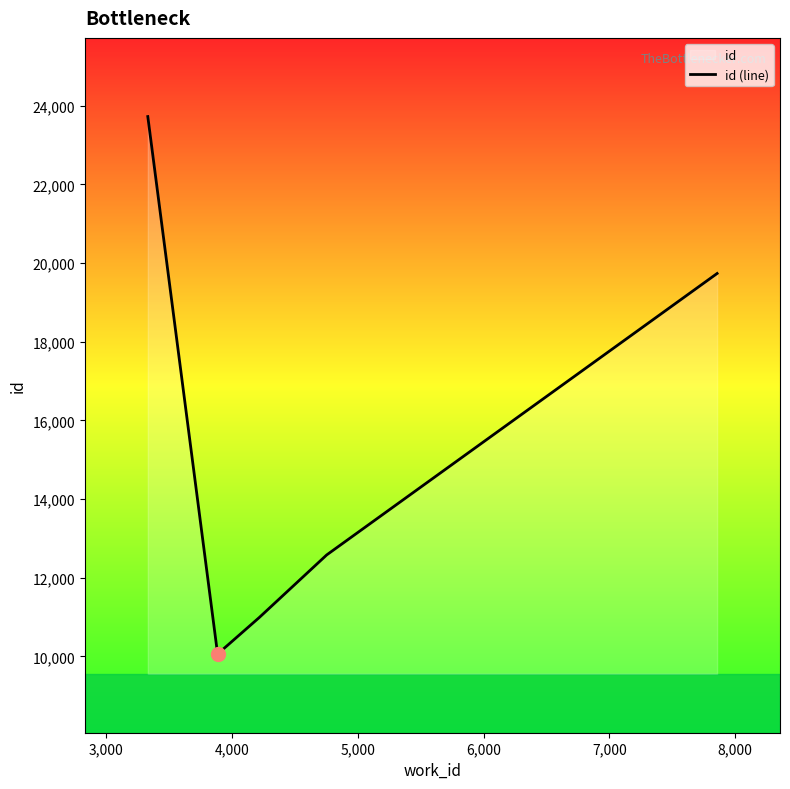

How many interior local valleys (lower than both neighbors) does the data have?

1